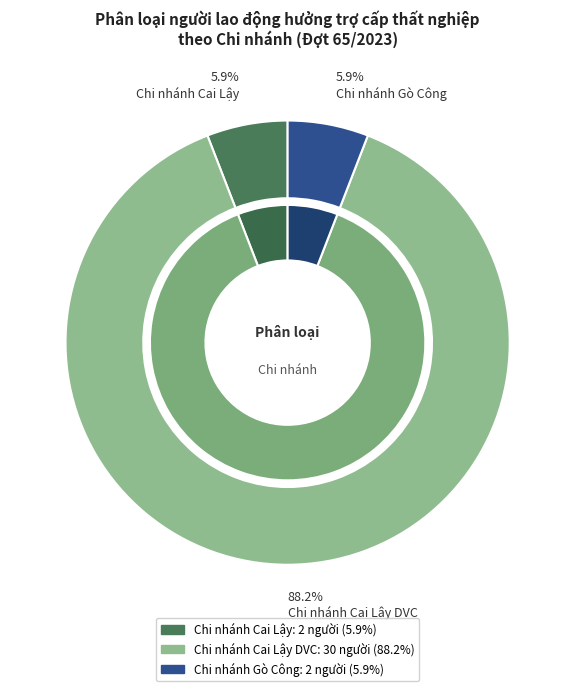

What percentage is the Chi nhánh Cai Lậy DVC slice, to the nearest percent?

88%